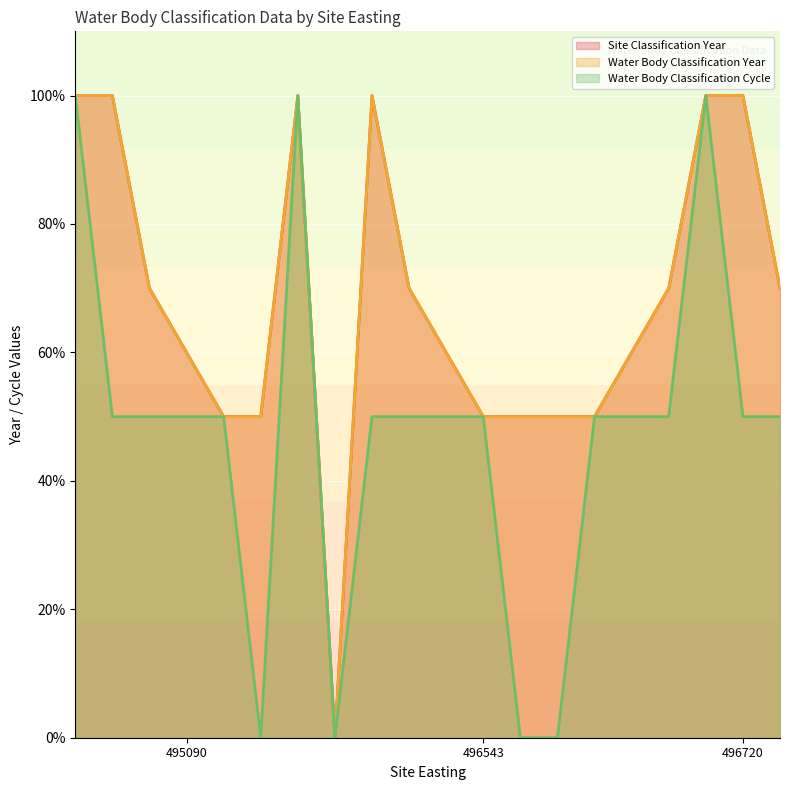

Is it true that Water Body Classification Cycle equals 50 at 495090?

True